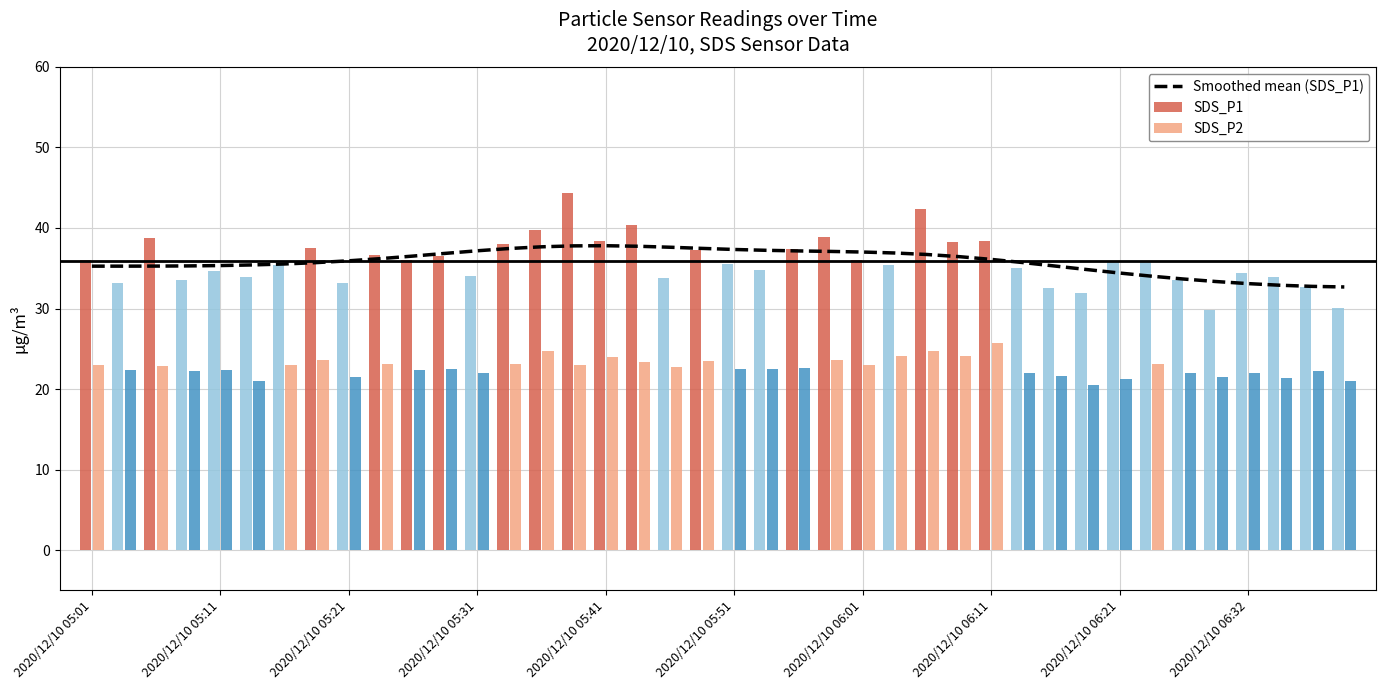

What is the difference between the maximum and minimum values in the SDS_P1 series?

14.5